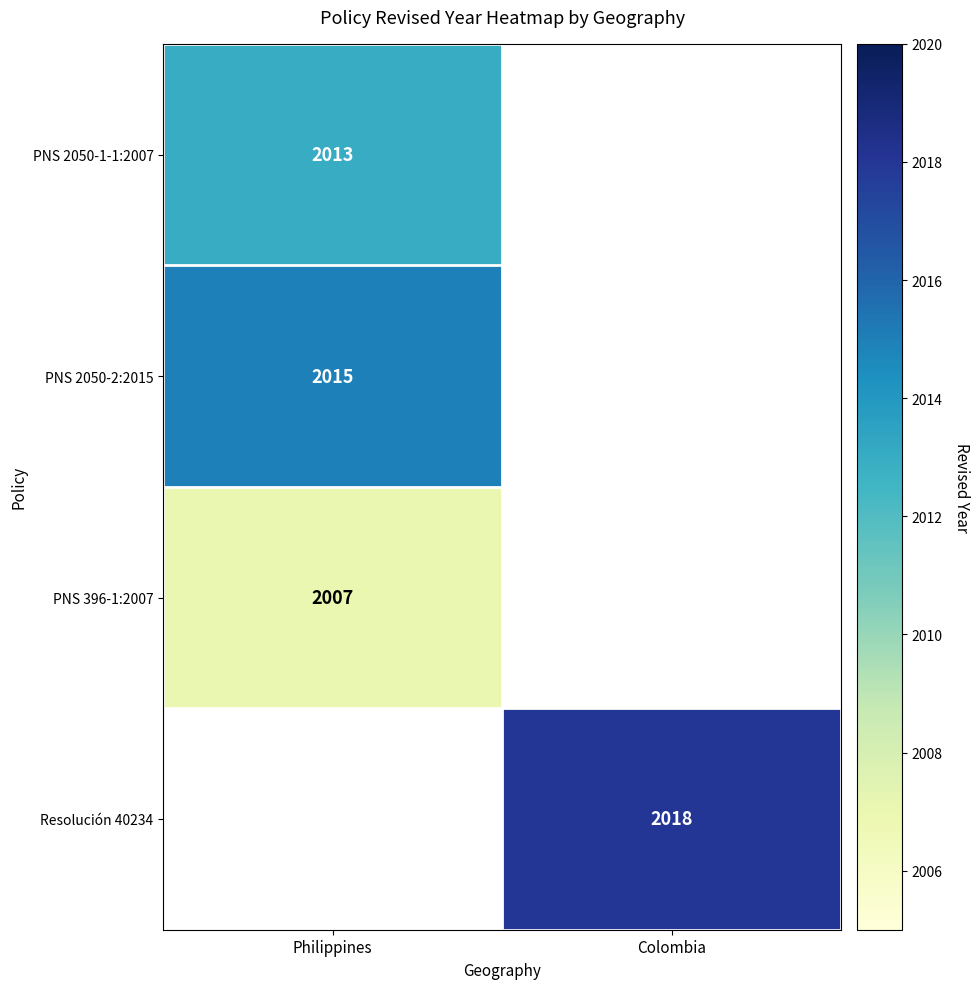

At which category does the chart reach its minimum across all series?

Philippines